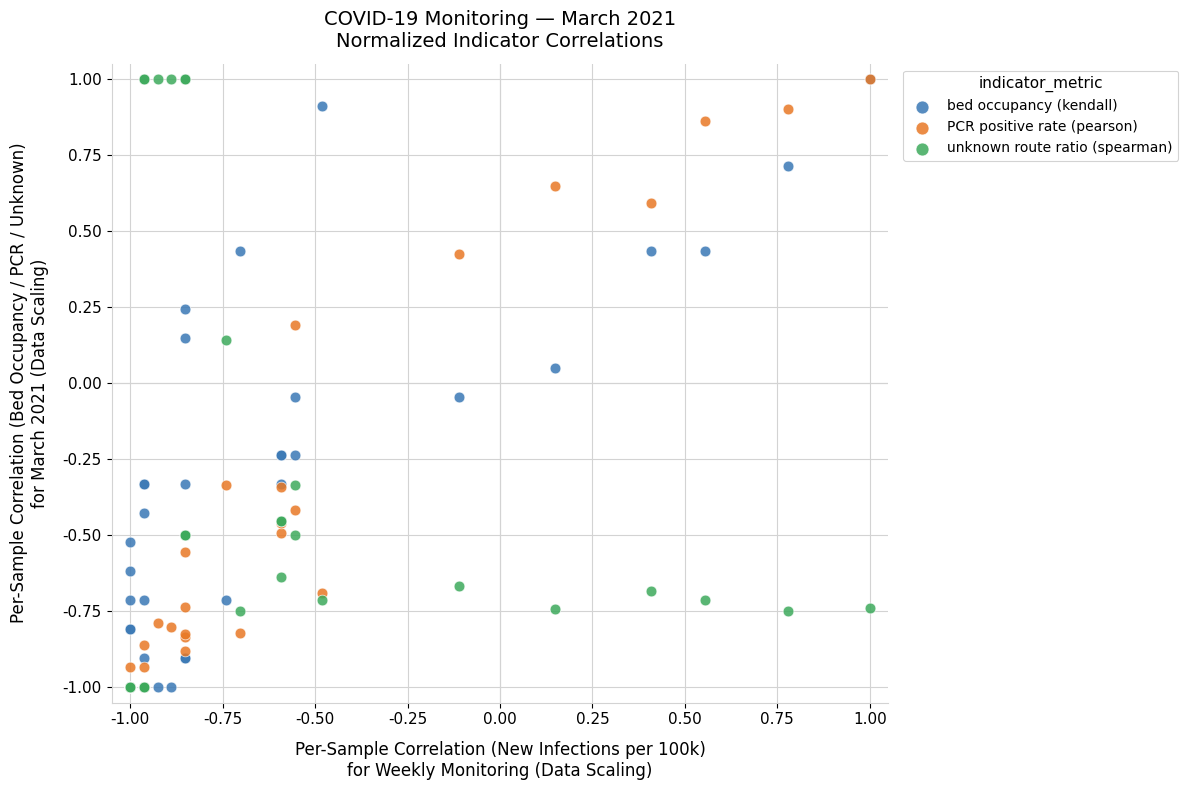

What are all the series names shown in the legend?

bed occupancy (kendall), PCR positive rate (pearson), unknown route ratio (spearman)